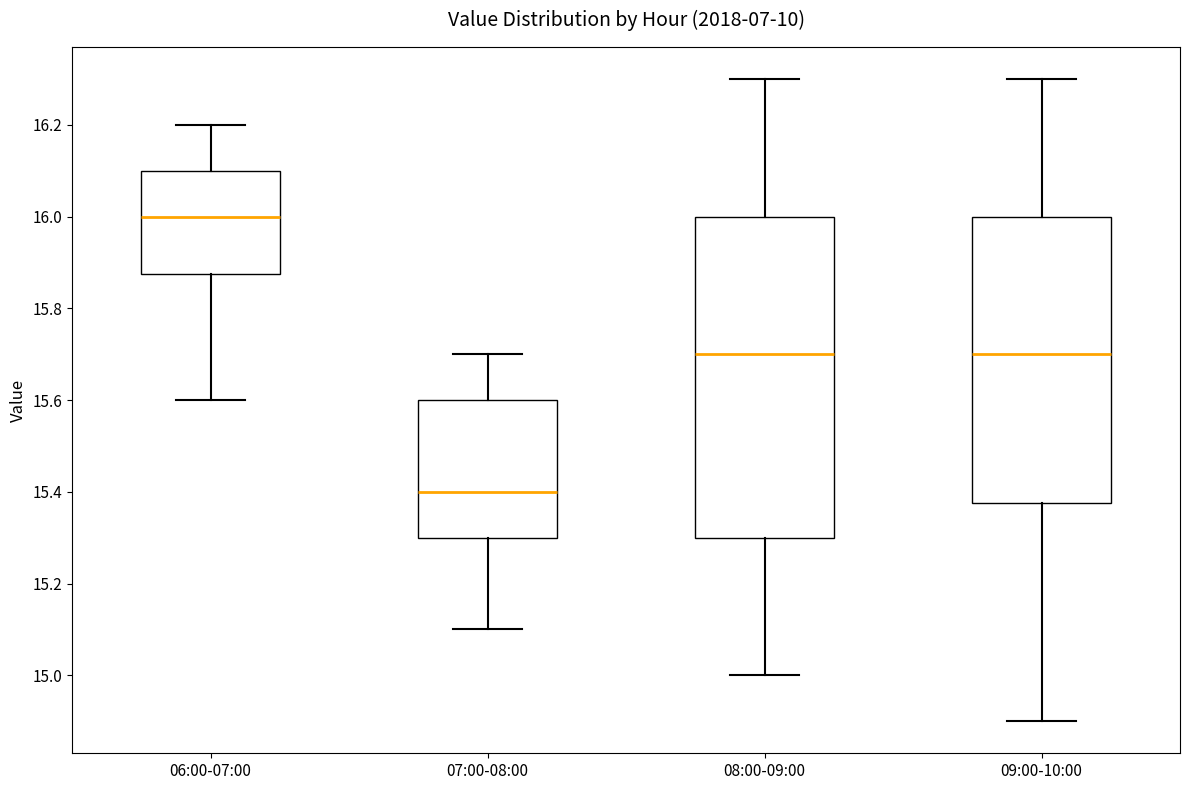

Reading left to right, transcribe this box plot: for each box, give where its median line is, the range the box spans, and where its two whiskers end, as read against the y-axis. The values are not printed on the chart, so give them approximately, as read against the axis.

06:00-07:00: median 16.00, box 15.88 to 16.10, whiskers 15.60 to 16.20
07:00-08:00: median 15.40, box 15.30 to 15.60, whiskers 15.10 to 15.70
08:00-09:00: median 15.70, box 15.30 to 16.00, whiskers 15.00 to 16.30
09:00-10:00: median 15.70, box 15.38 to 16.00, whiskers 14.90 to 16.30